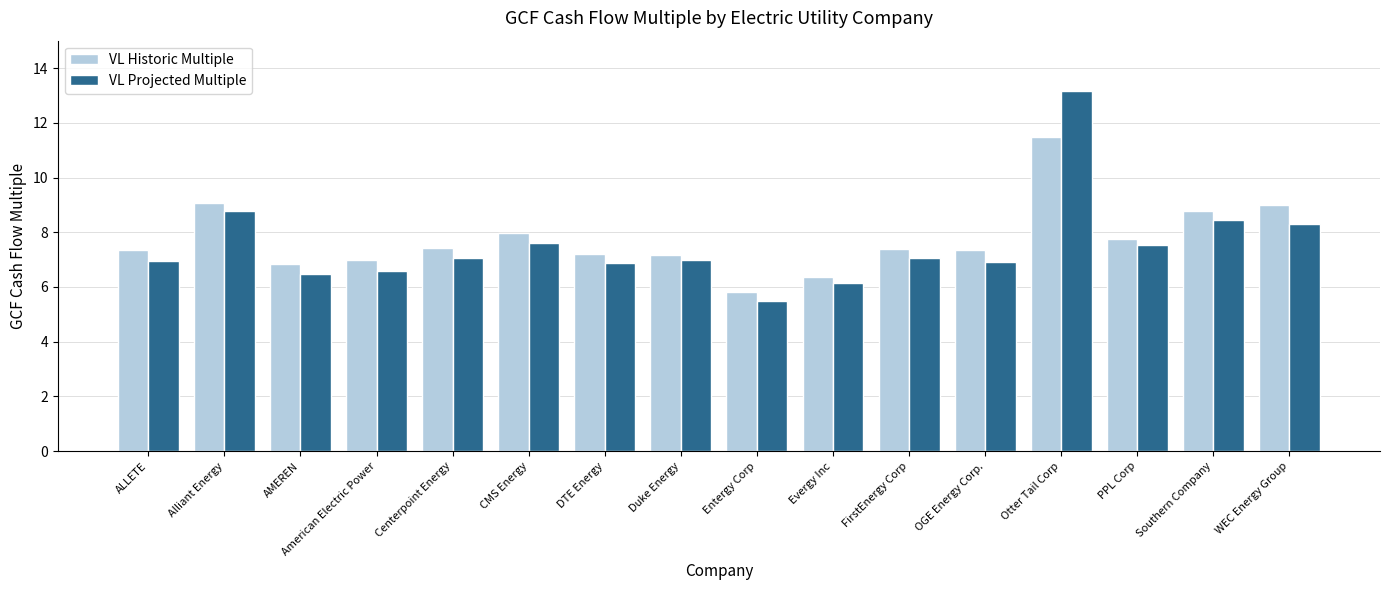

Is the value of VL Historic Multiple at OGE Energy Corp. greater than the value of VL Projected Multiple at OGE Energy Corp.?

Yes